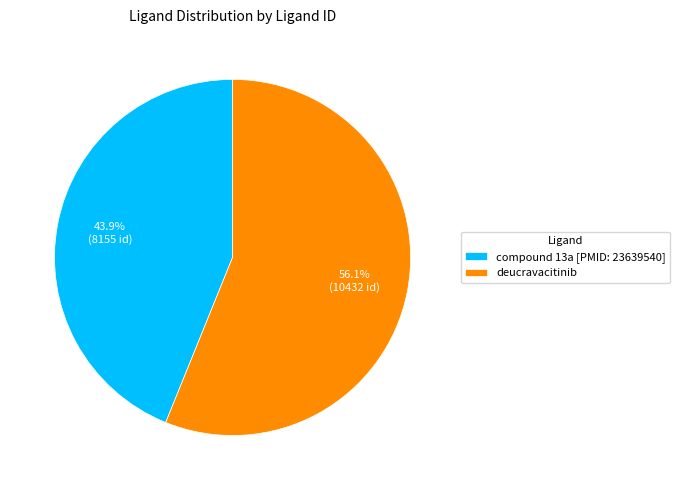

What percentage is the compound 13a [PMID: 23639540] slice, to the nearest percent?

44%